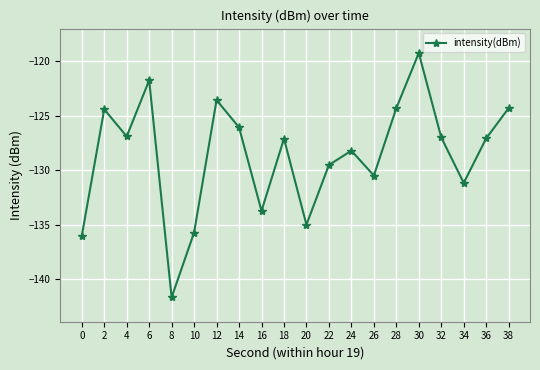

What is the value of the 6th point from the left?

-135.7